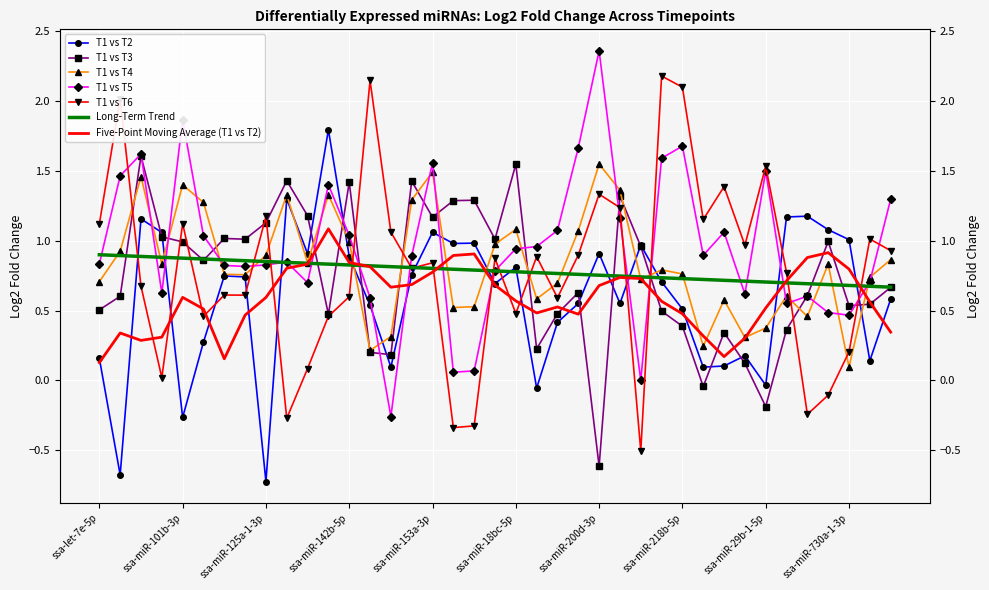

At which label does T1 vs T6 first exceed 0?

ssa-let-7e-5p